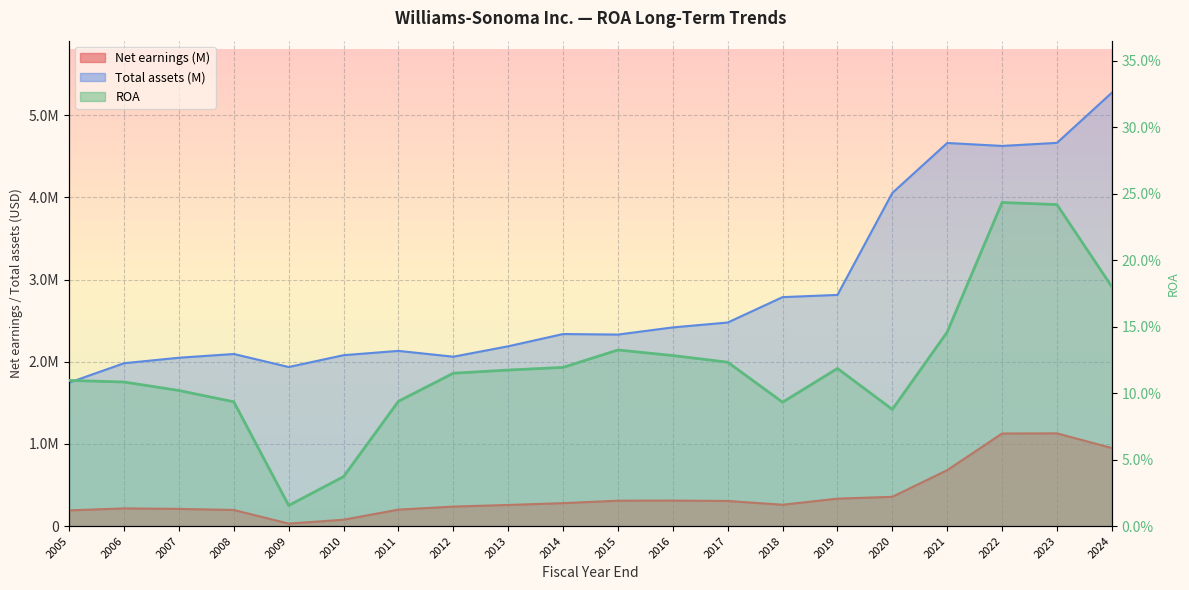

Reading right to left, extract all data points from this chart.

ROA: 0.2	0.2	0.2	0.1	0.1	0.1	0.1	0.1	0.1	0.1	0.1	0.1	0.1	0.1	0.0	0.0	0.1	0.1	0.1	0.1
Net earnings (M): 949762.0	1127904.0	1126337.0	680714.0	356062.0	333684.0	259545.0	305387.0	310068.0	308854.0	278902.0	256730.0	236931.0	200227.0	77442.0	30024.0	195757.0	208868.0	214866.0	191234.0
Total assets (M): 5273548.0	4663016.0	4625620.0	4661424.0	4054042.0	2812844.0	2785749.0	2476879.0	2417427.0	2330277.0	2336734.0	2187679.0	2060838.0	2131762.0	2079169.0	1935464.0	2093854.0	2048331.0	1981620.0	1745545.0